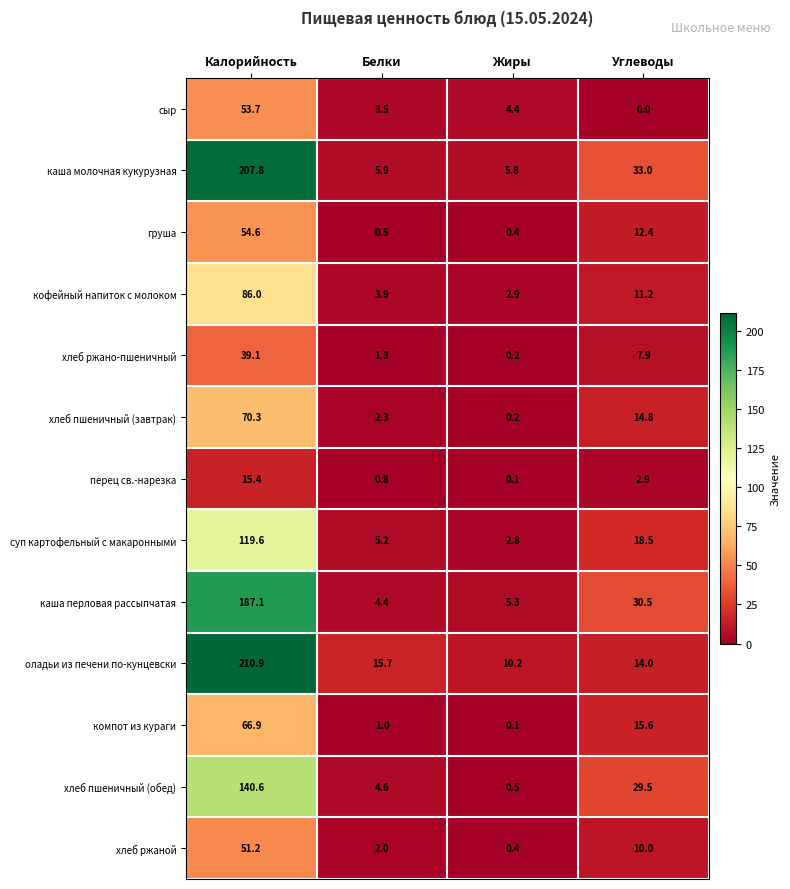

What is the sum of all хлеб ржано-пшеничный values?

48.5